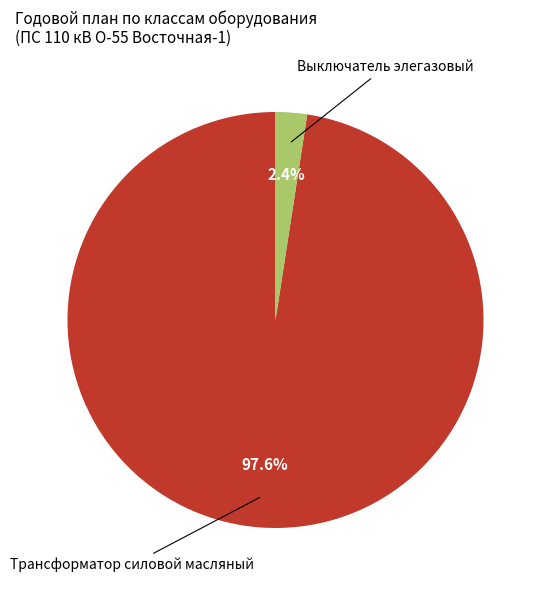

Does any single category account for the majority?

Yes